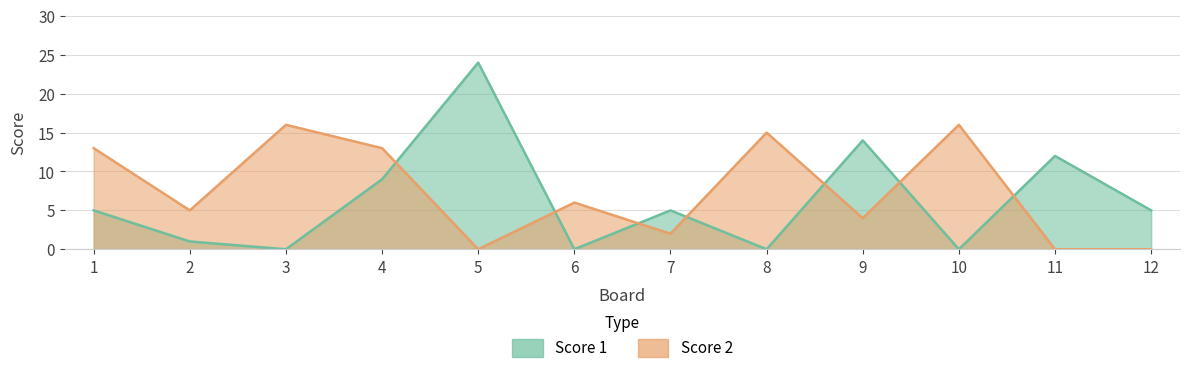

At which category is the sum across all series the highest?

5